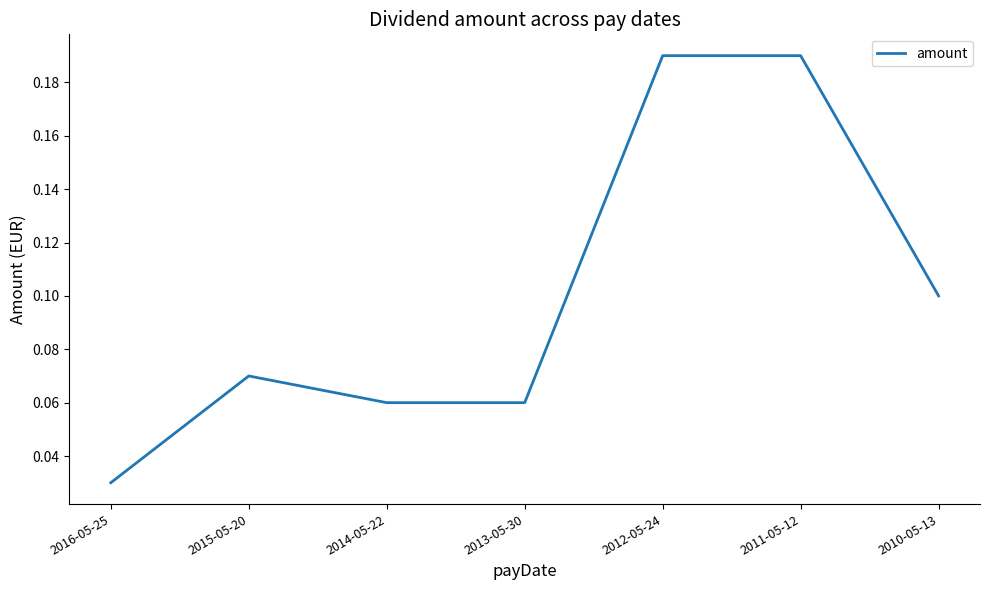

How many lines are shown in the chart?

1